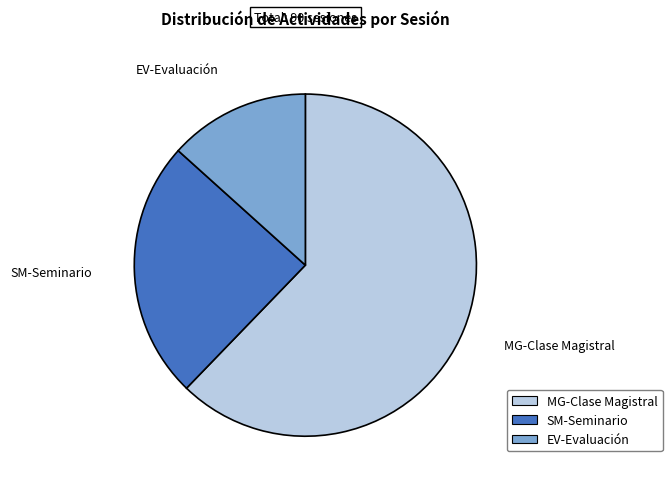

Between SM-Seminario and EV-Evaluación, which is larger?

SM-Seminario